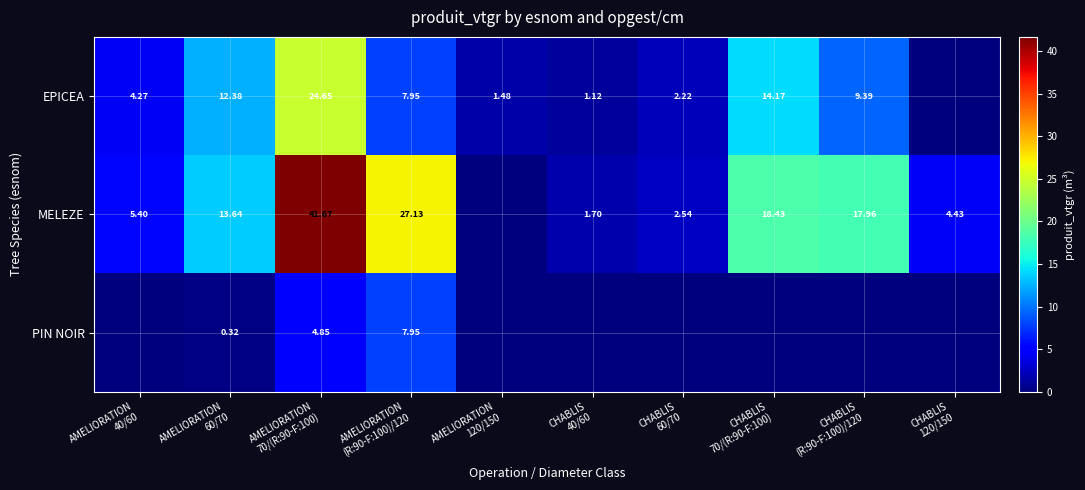

How many series are shown in this chart?

3